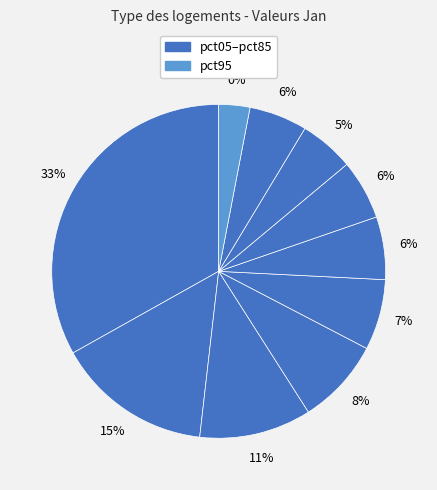

Which has a higher value, pct15 or pct85?

pct15